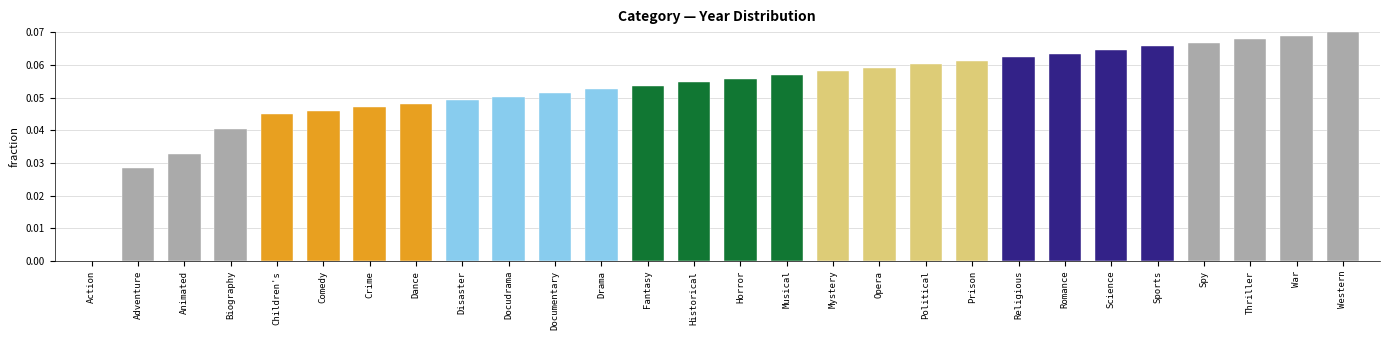

Are the bars horizontal?

No